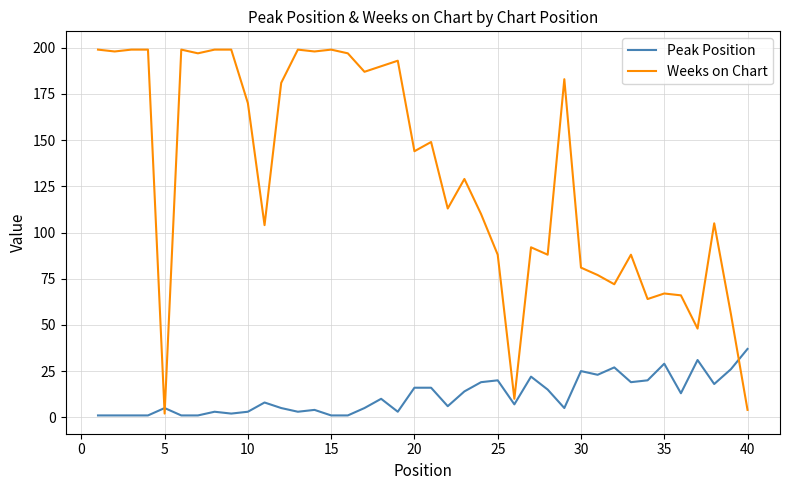

True or false: Peak Position and Weeks on Chart cross at least once.

True